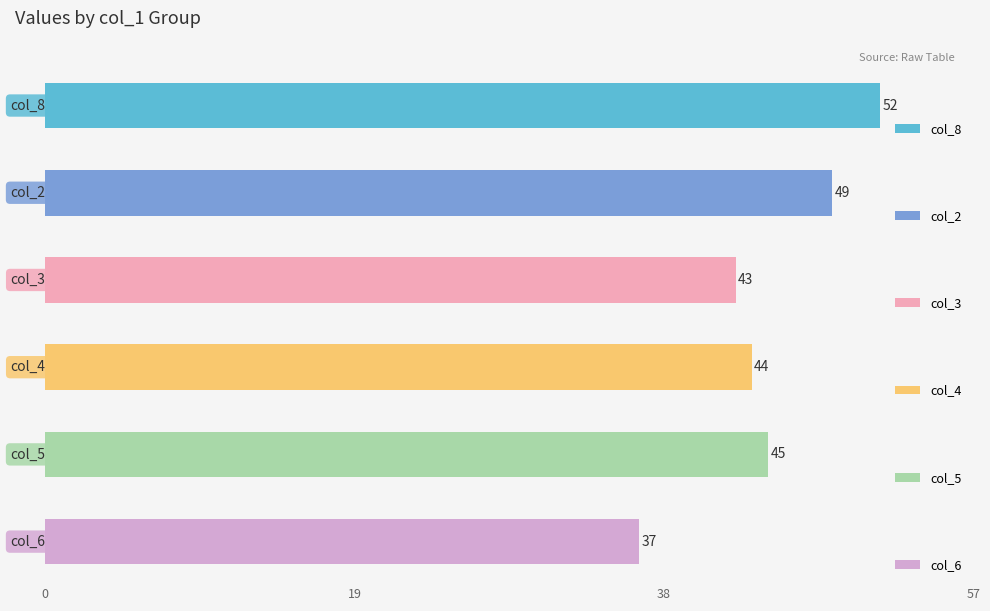

What are all the series names shown in the legend?

col_8, col_2, col_3, col_4, col_5, col_6